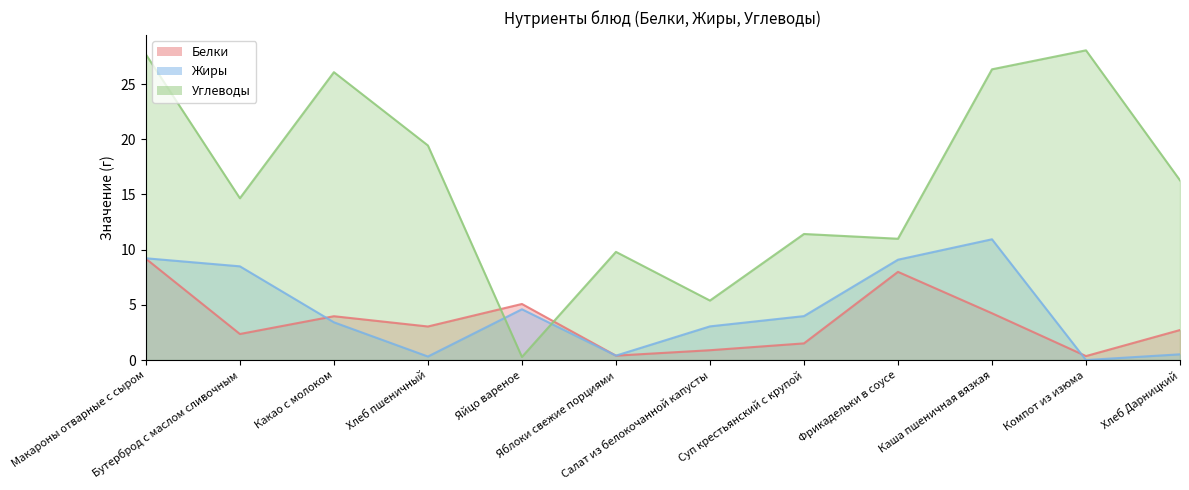

Which label corresponds to the smallest value in the chart?

Компот из изюма